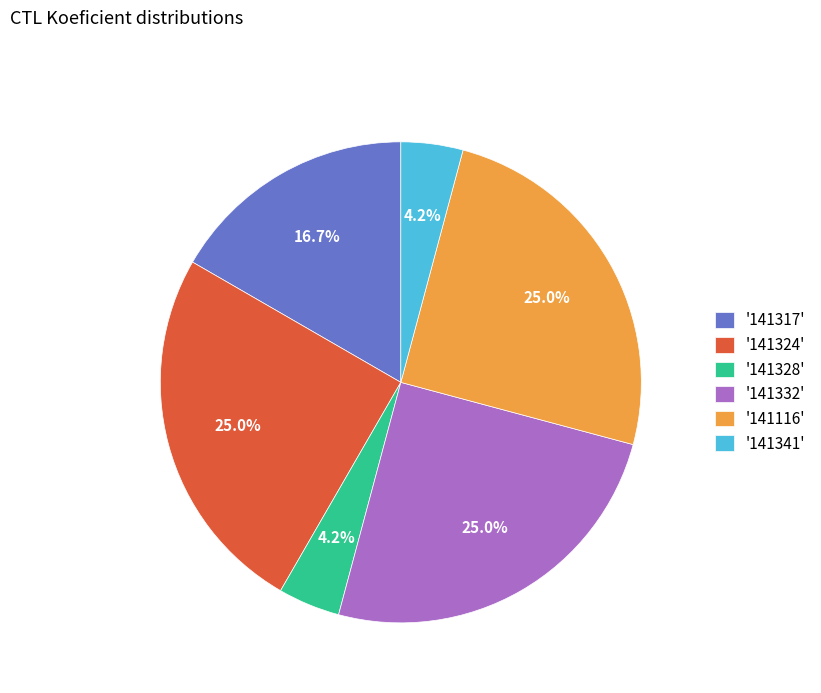

How many slices are in this pie chart?

6